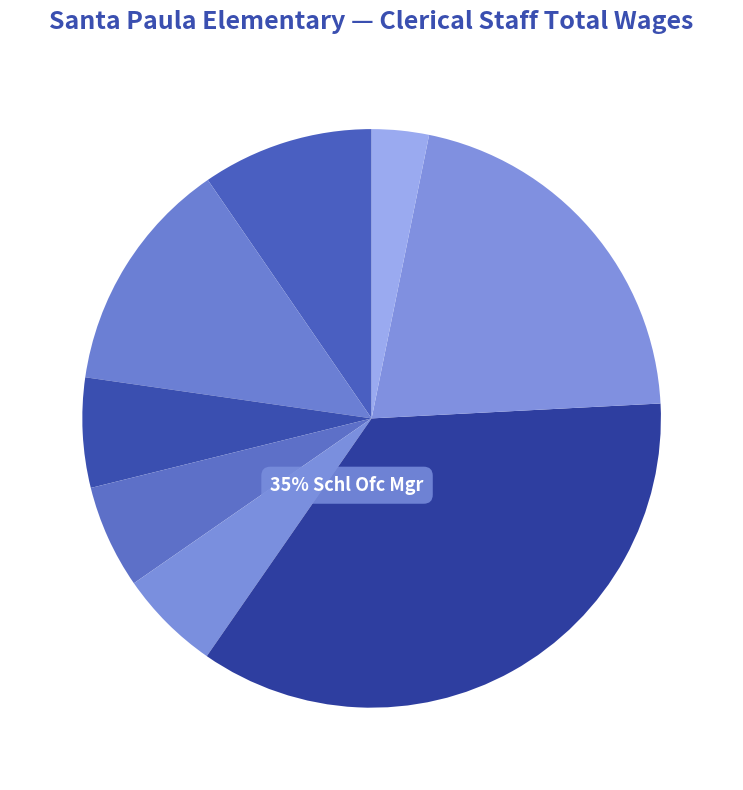

What percentage is NOT represented by Human Resources Tech?

93.9%